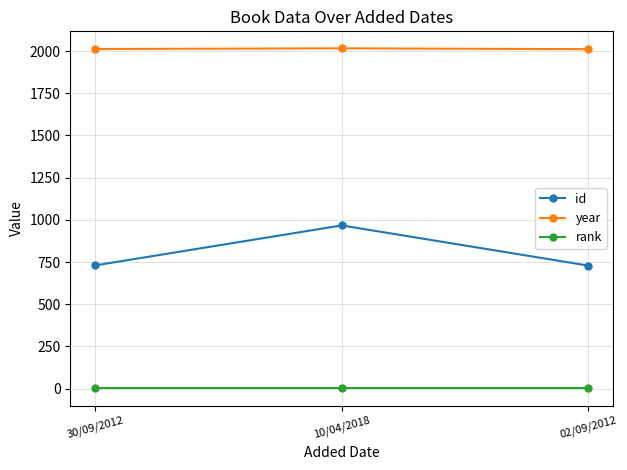

List the series in order of their peak value, lowest first.

rank, id, year